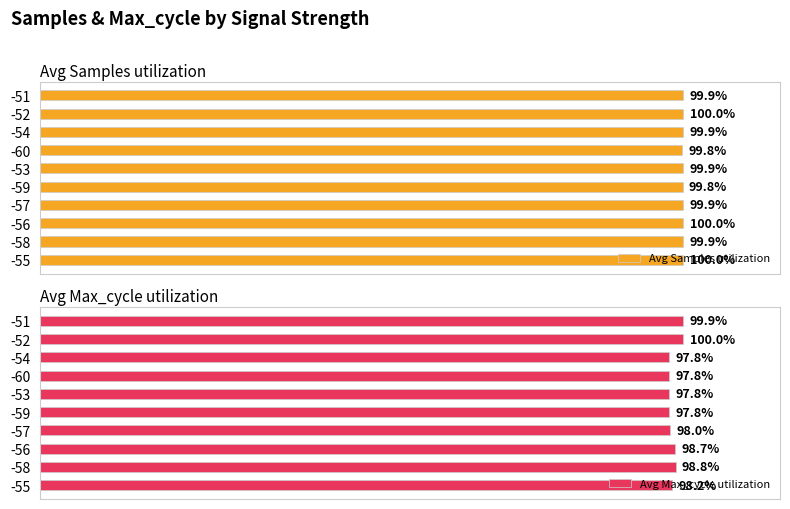

List the series in order of their overall mean, highest first.

Avg Samples utilization, Avg Max_cycle utilization